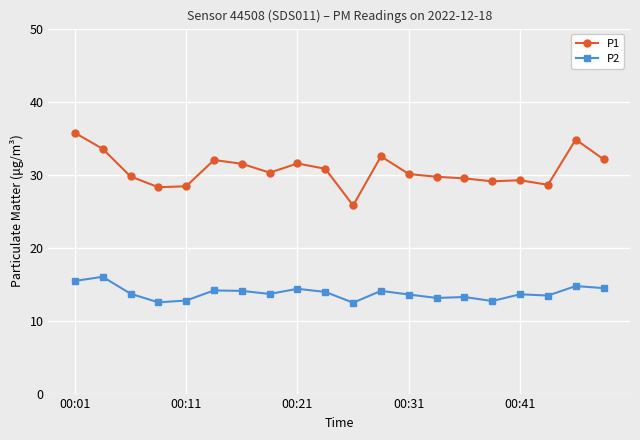

How many distinct data groups are displayed?

2